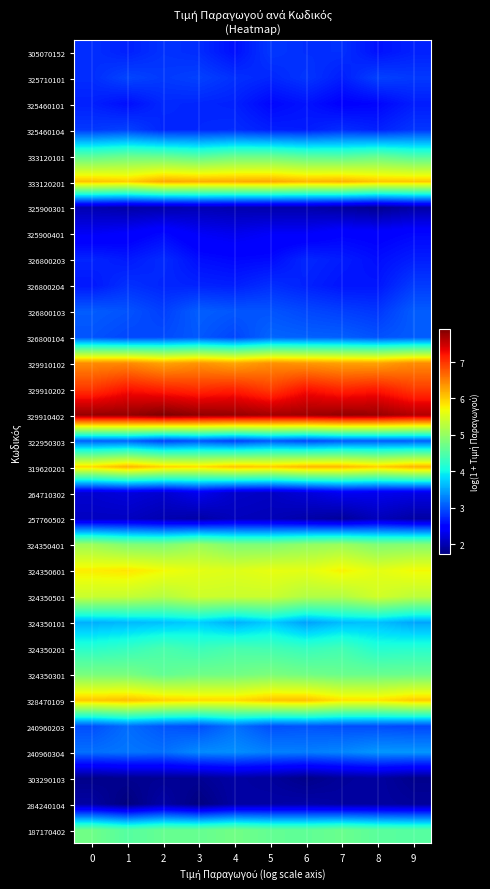

At which category does the chart reach its minimum across all series?

1